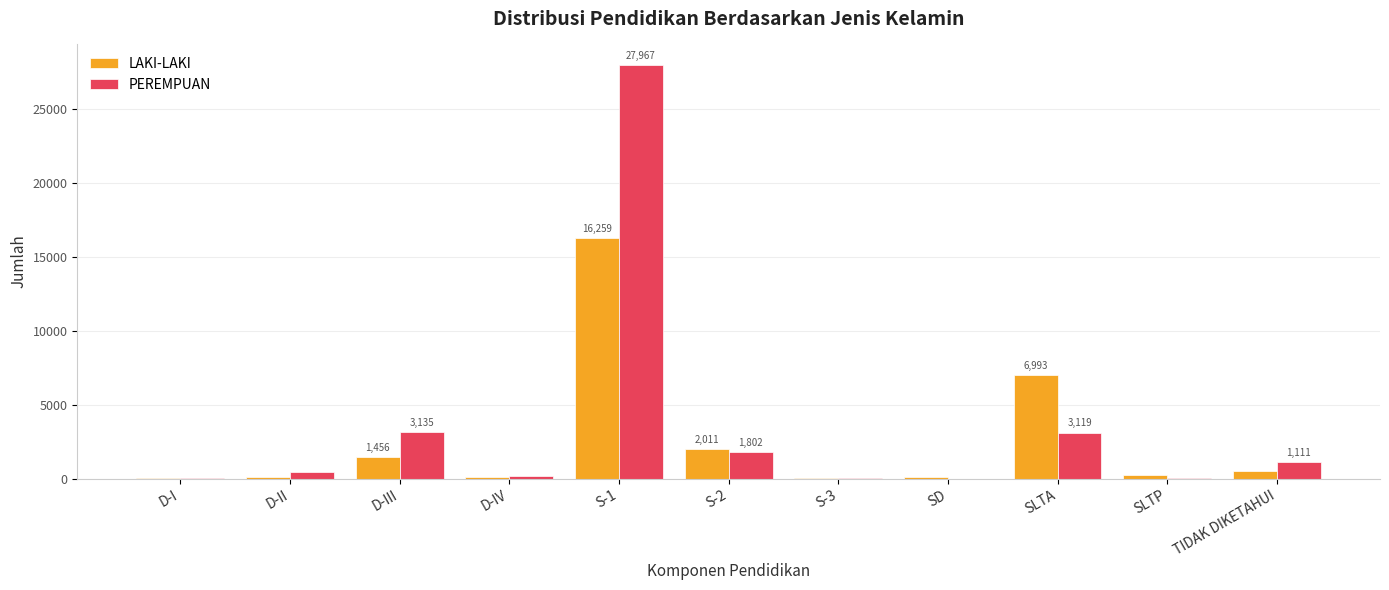

What is the sum of all PEREMPUAN values?

37872